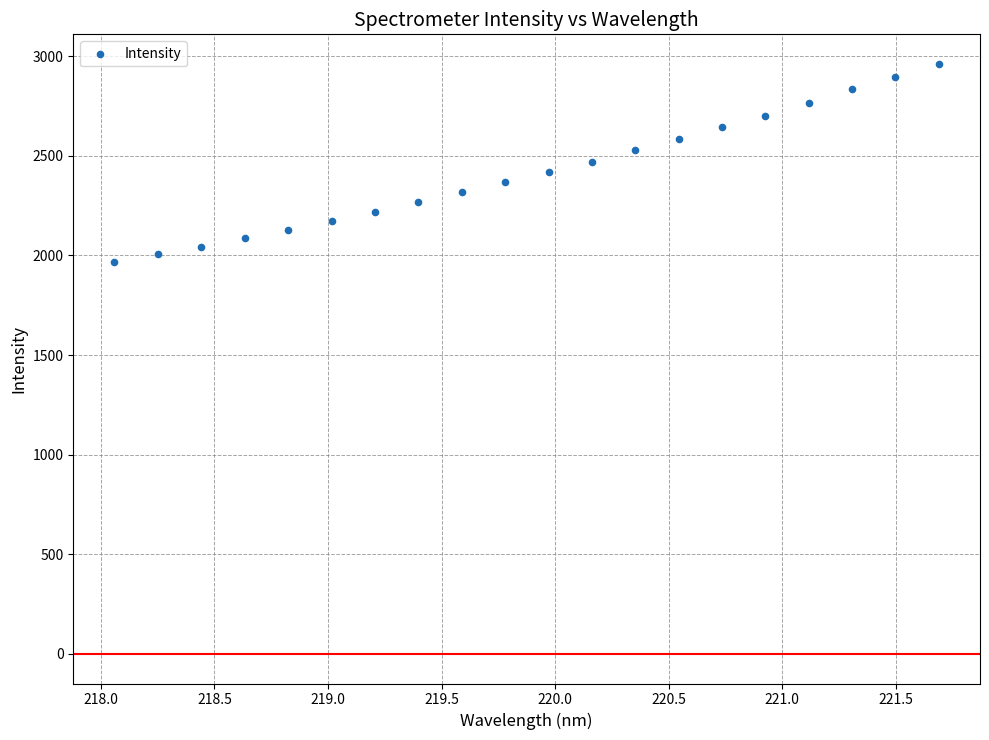

What is the range of Y values (max minus min)?

996.2